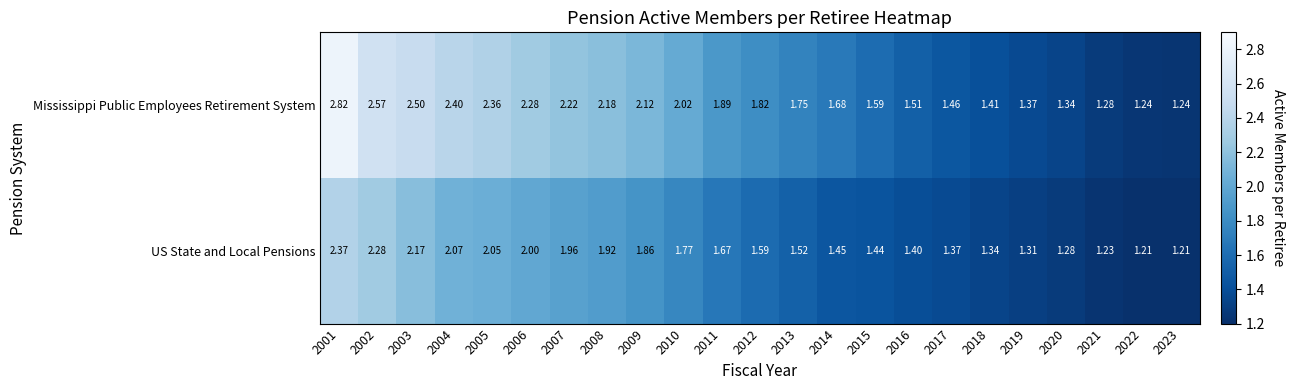

Which series changed the most between 2020 and 2021?

Mississippi Public Employees Retirement System